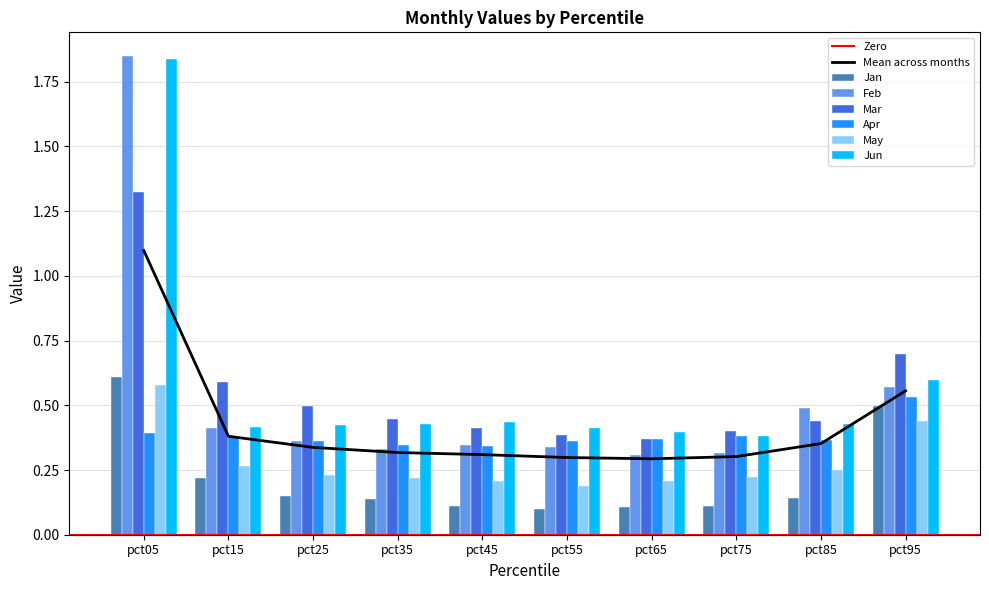

The value of May at pct25 is 0.2. True or false?

True